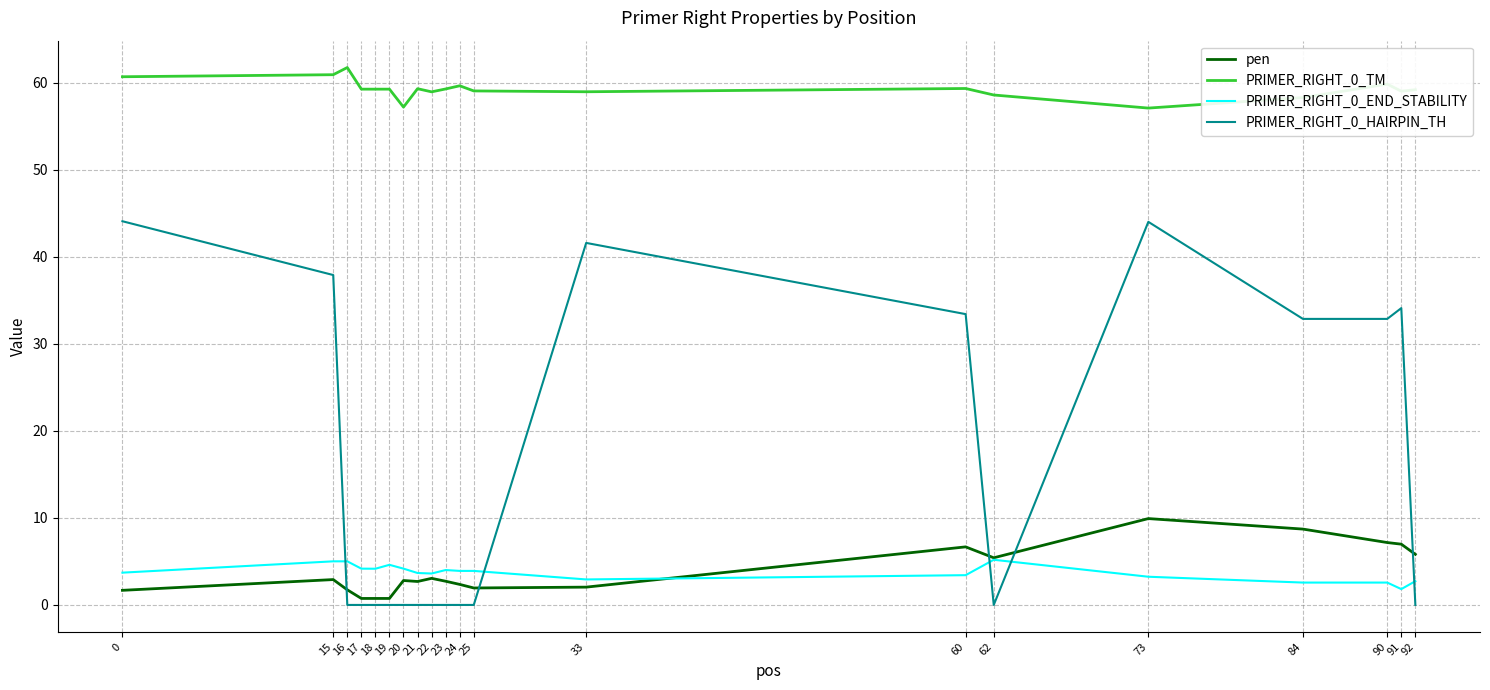

Is it true that PRIMER_RIGHT_0_TM equals 104.2 at 60?

False